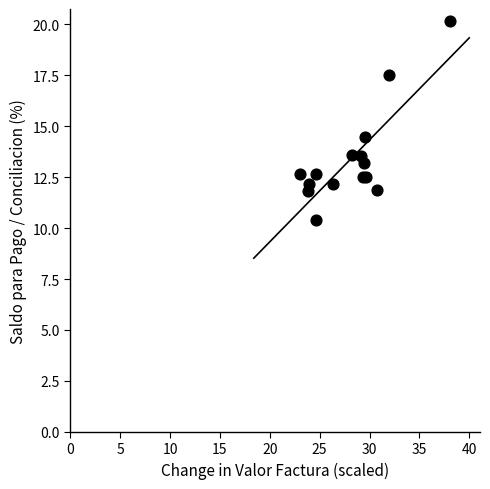

What Y value in the scatter plot is closest to 15?

14.5